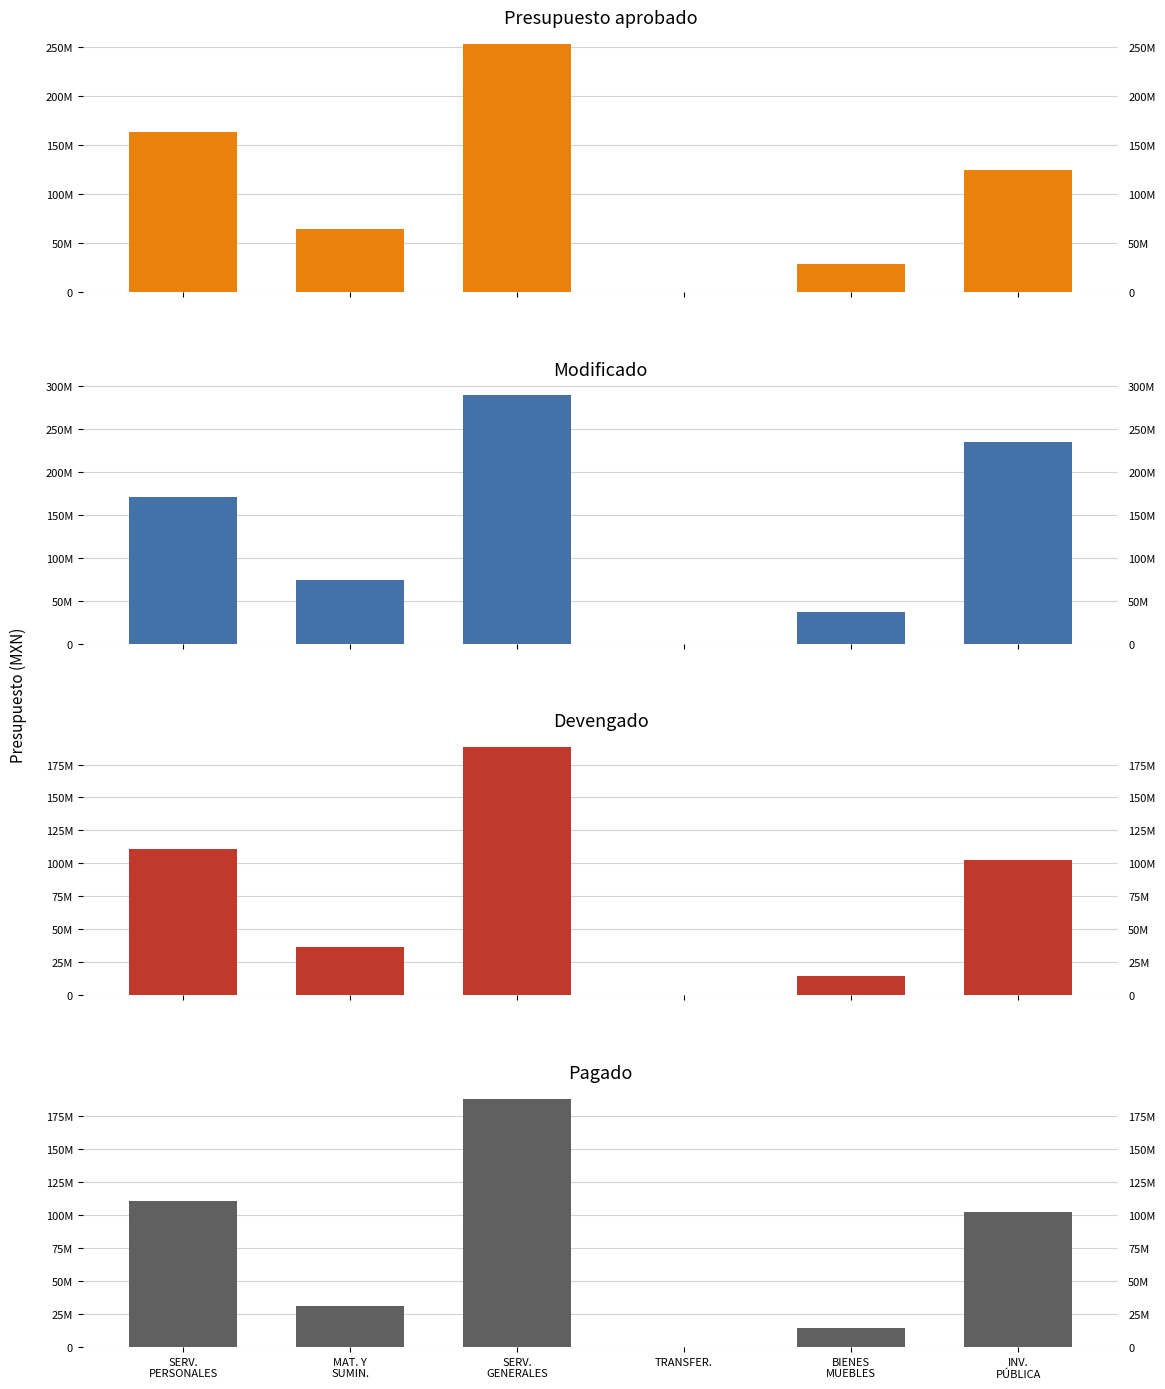

Reading right to left, what are all the values shown in this chart?

Presupuesto aprobado: 124118120.0	28370050.0	0.0	253583480.0	64223610.0	163564660.0
Modificado: 235120163.4	36547131.4	60000.0	289398498.7	73880646.8	170668053.7
Devengado: 102476874.7	14462832.3	0.0	188149691.9	36870658.8	110667048.6
Pagado: 102221750.4	14462832.3	0.0	188149691.9	31418843.9	110667048.6